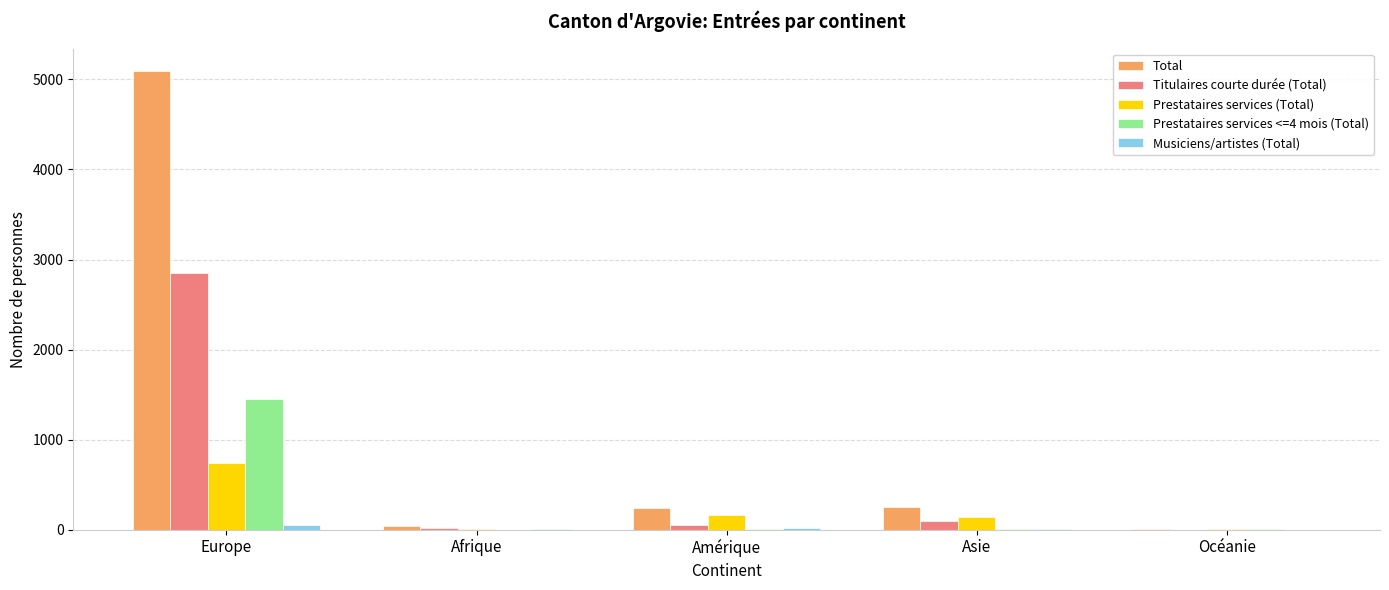

How many data points does each series have?

5